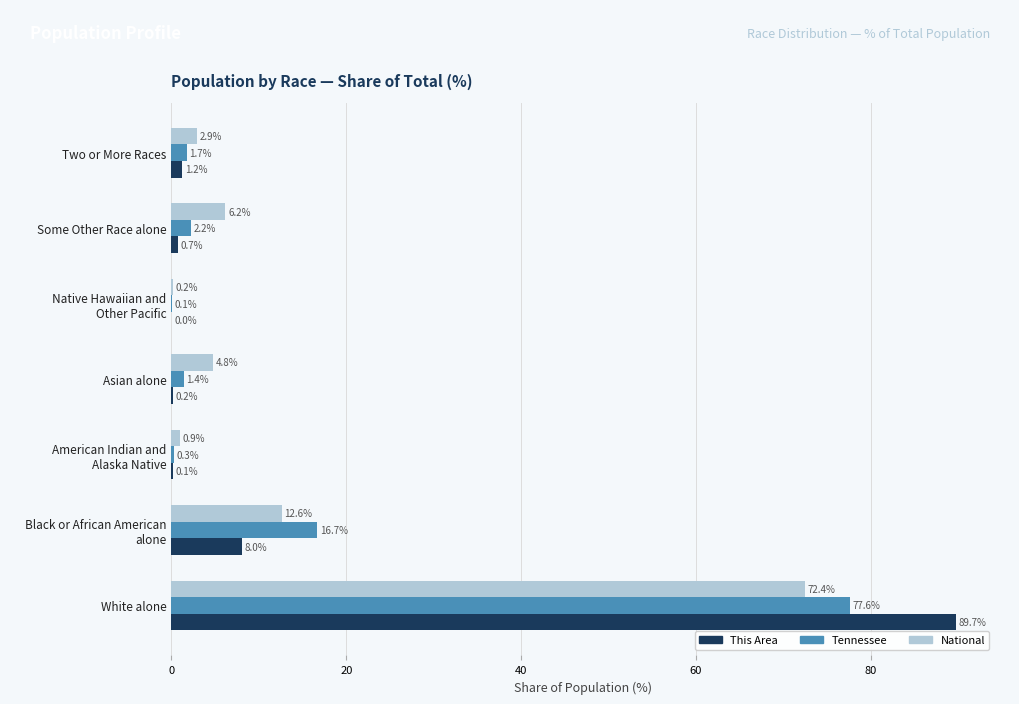

What is the approximate value of National at Asian alone?

4.8